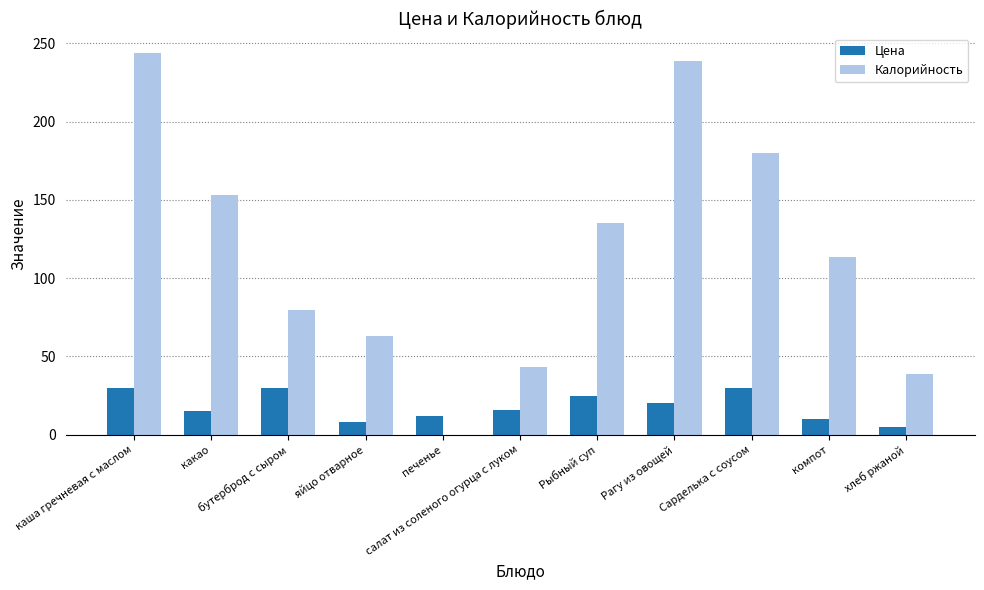

What are all the series names shown in the legend?

Цена, Калорийность